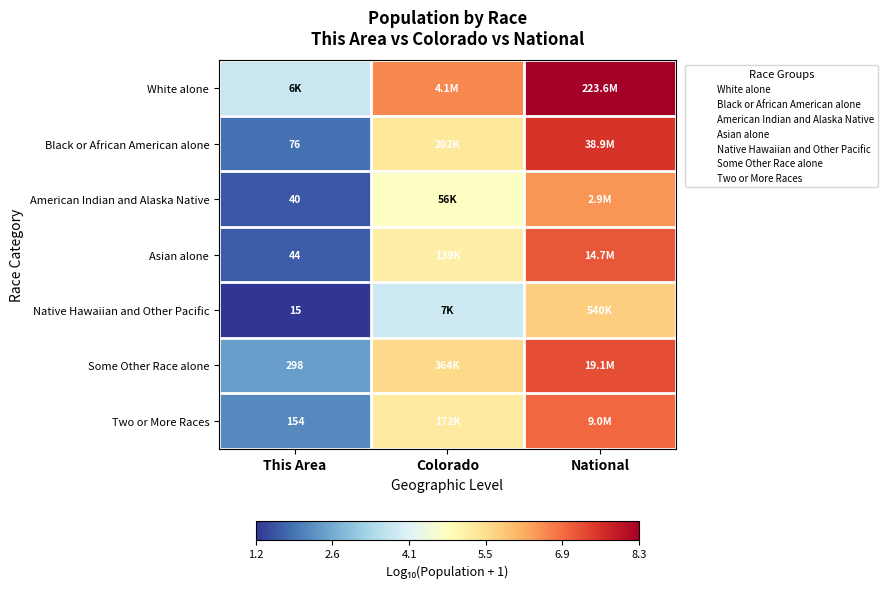

Rank the series by their maximum value, from highest to lowest.

White alone, Black or African American alone, Some Other Race alone, Asian alone, Two or More Races, American Indian and Alaska Native, Native Hawaiian and Other Pacific